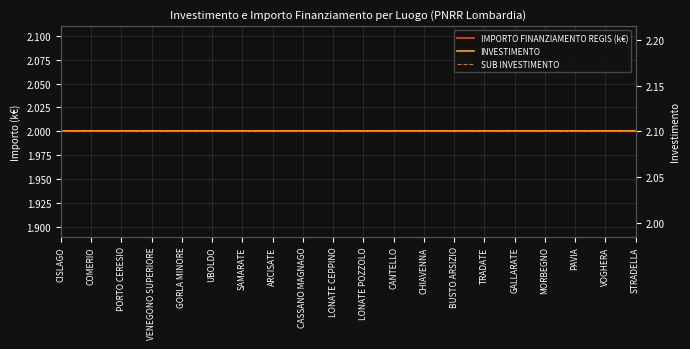

What is the spread (max minus min) of values at CASSANO MAGNAGO?

0.1